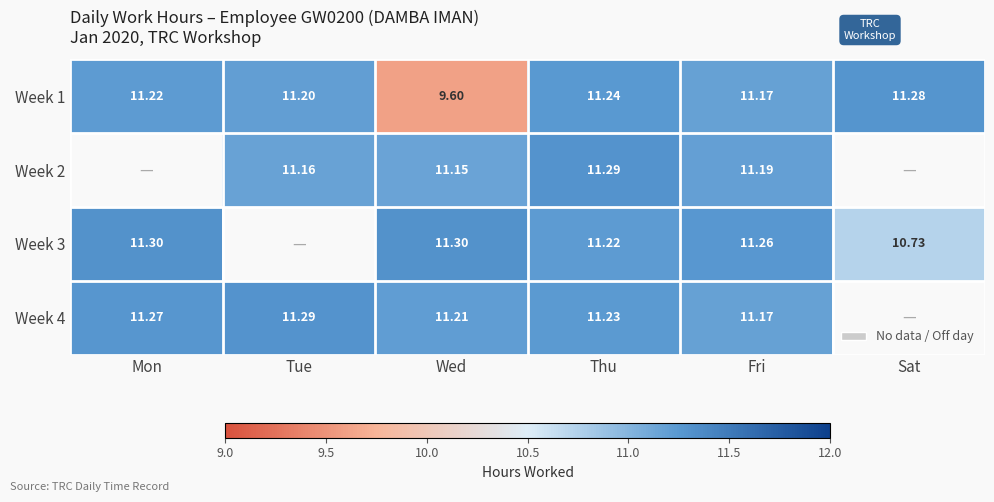

At which label does Week 1 first exceed 11?

Mon